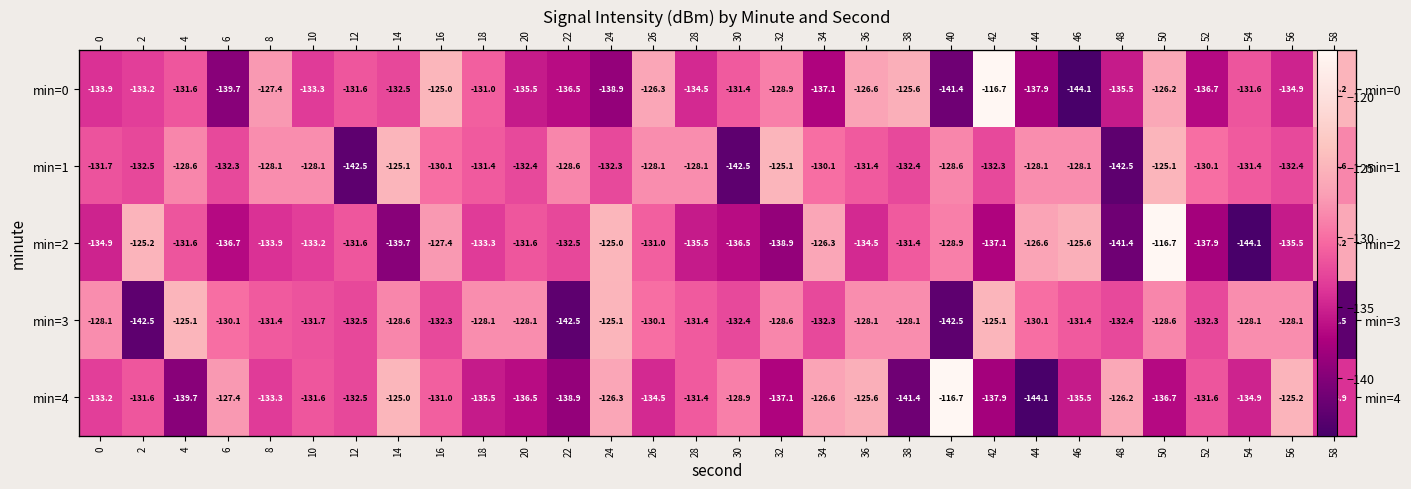

Which series has the largest range (max minus min)?

min=0